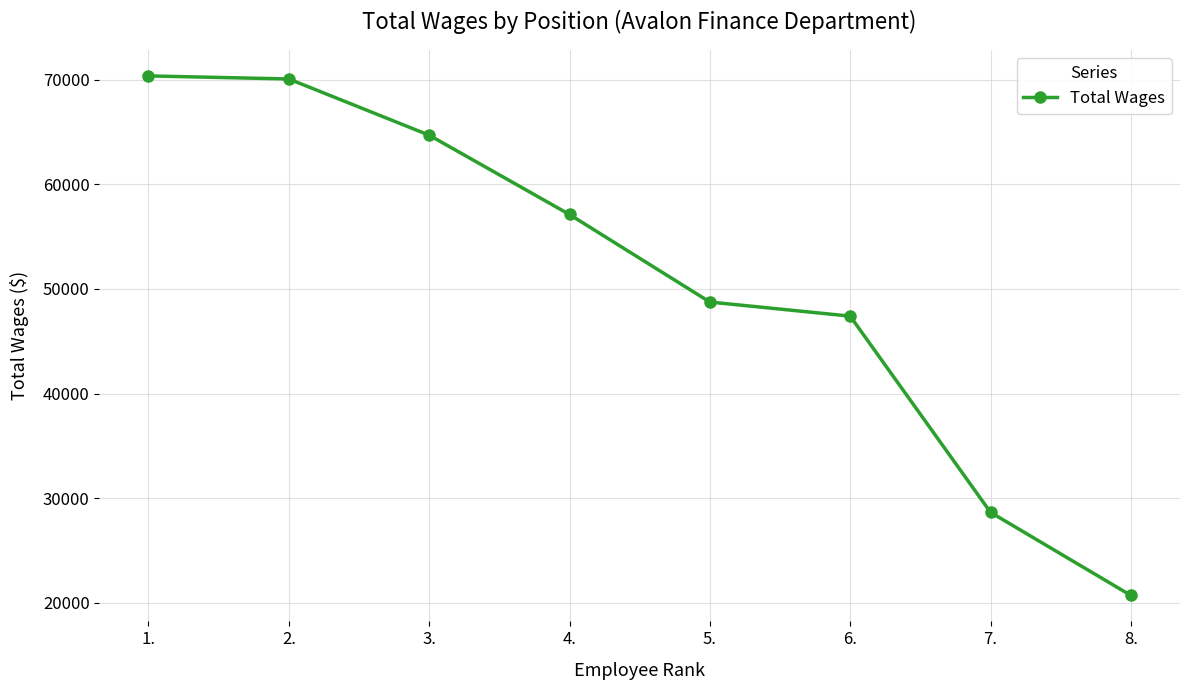

Approximately how many times larger is the value at 1. compared to 7.?

2.5